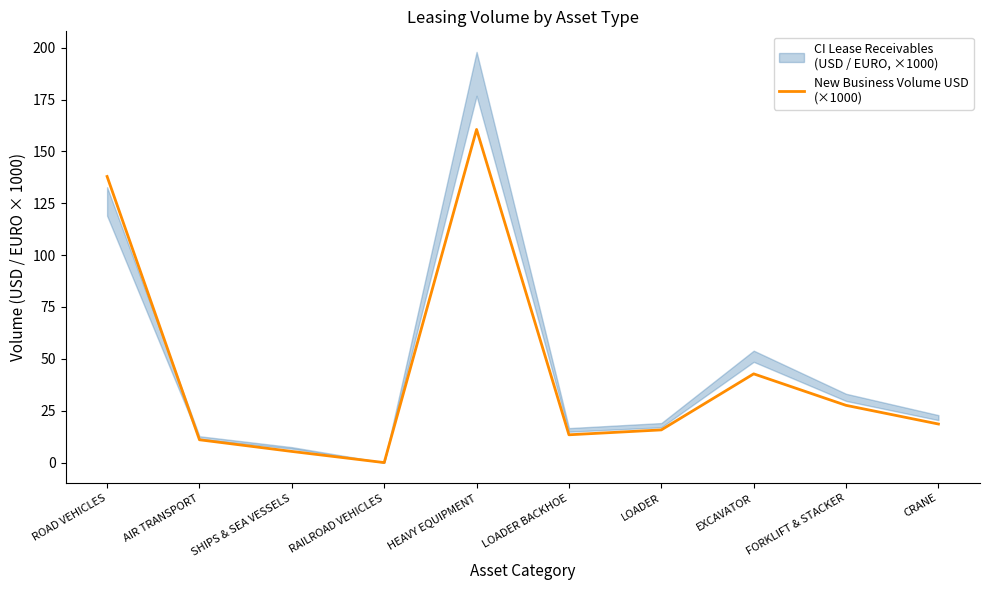

What is the difference between the second highest and second lowest values?

132.5